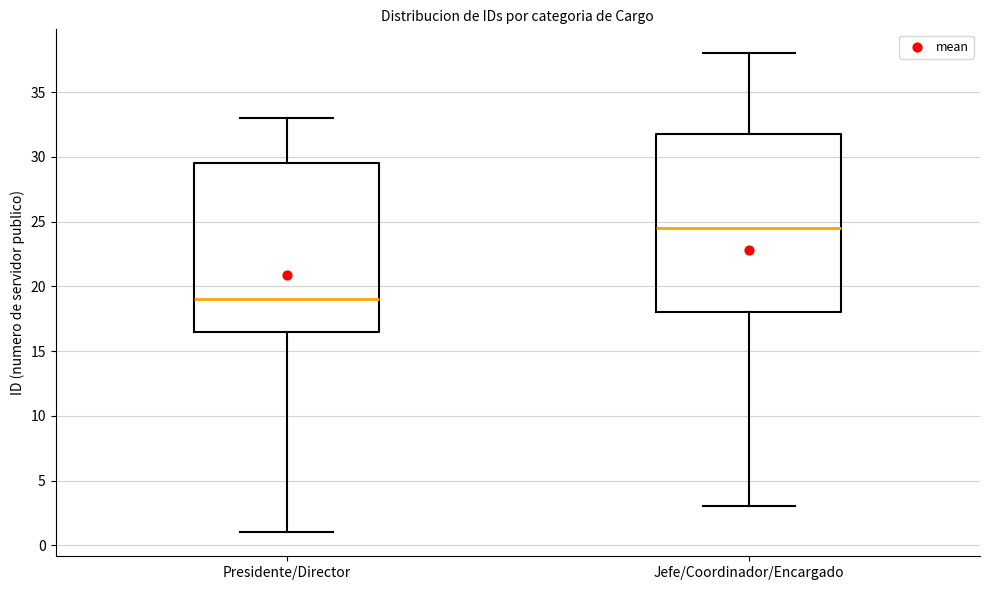

Reading left to right, read every box against the y-axis: the position of its median line, the range the box covers, and the ends of its whiskers. The values are not printed on the chart, so give them approximately, as read against the axis.

Presidente/Director: median 19.0, box 16.5 to 29.5, whiskers 1.0 to 33.0
Jefe/Coordinador/Encargado: median 24.5, box 18.0 to 32.0, whiskers 3.0 to 38.0